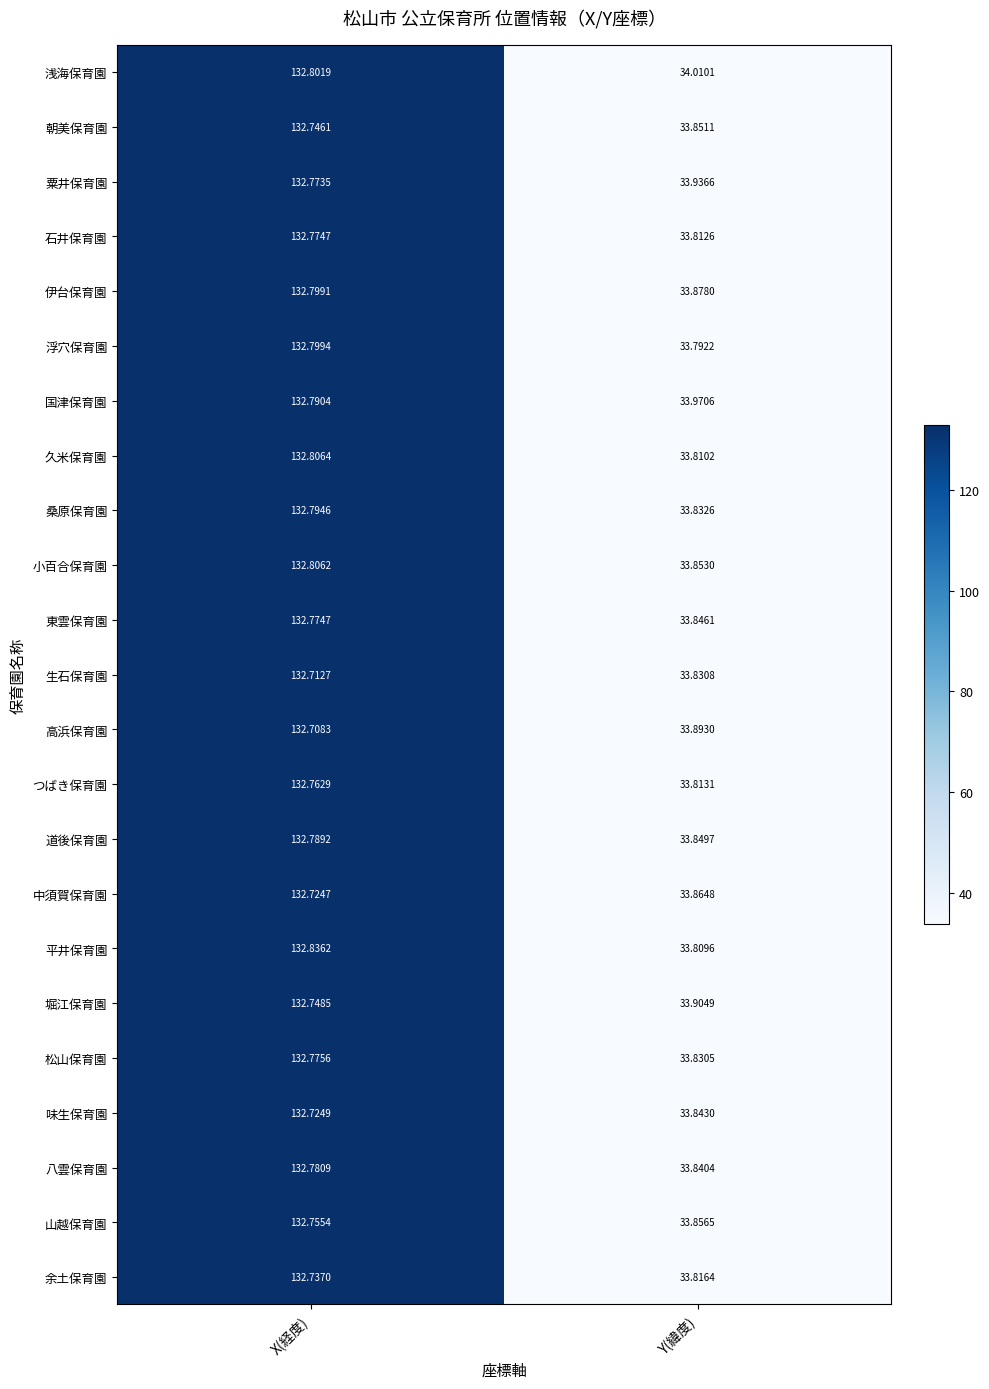

How many distinct data groups are displayed?

23